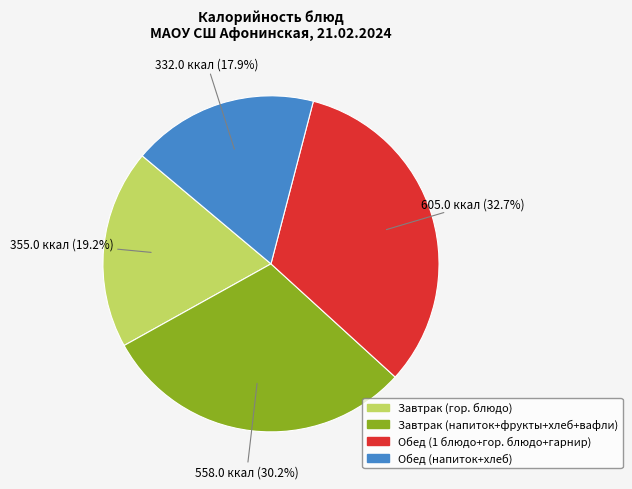

Is there any slice that represents more than half of the pie?

No